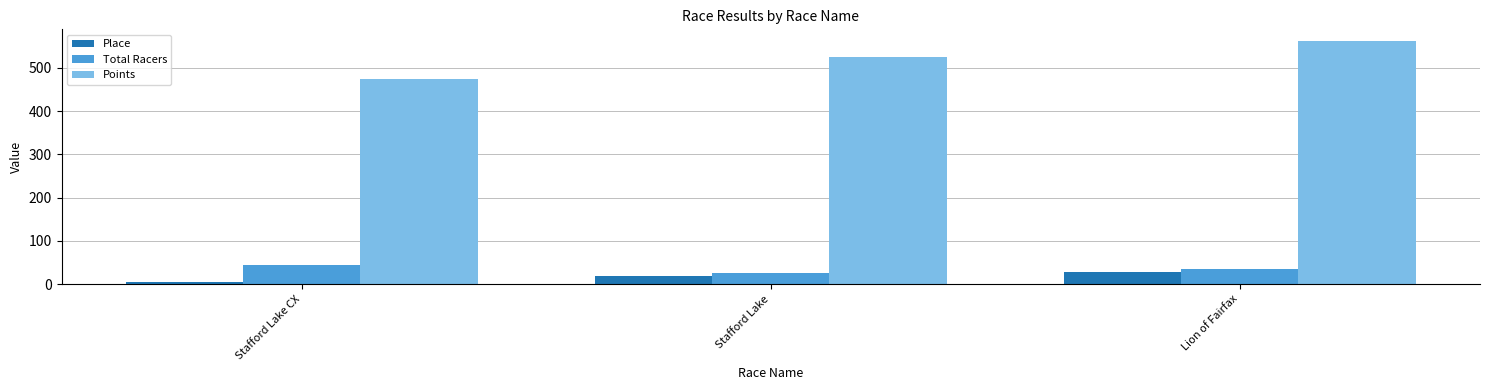

What position from the left is Stafford Lake?

2